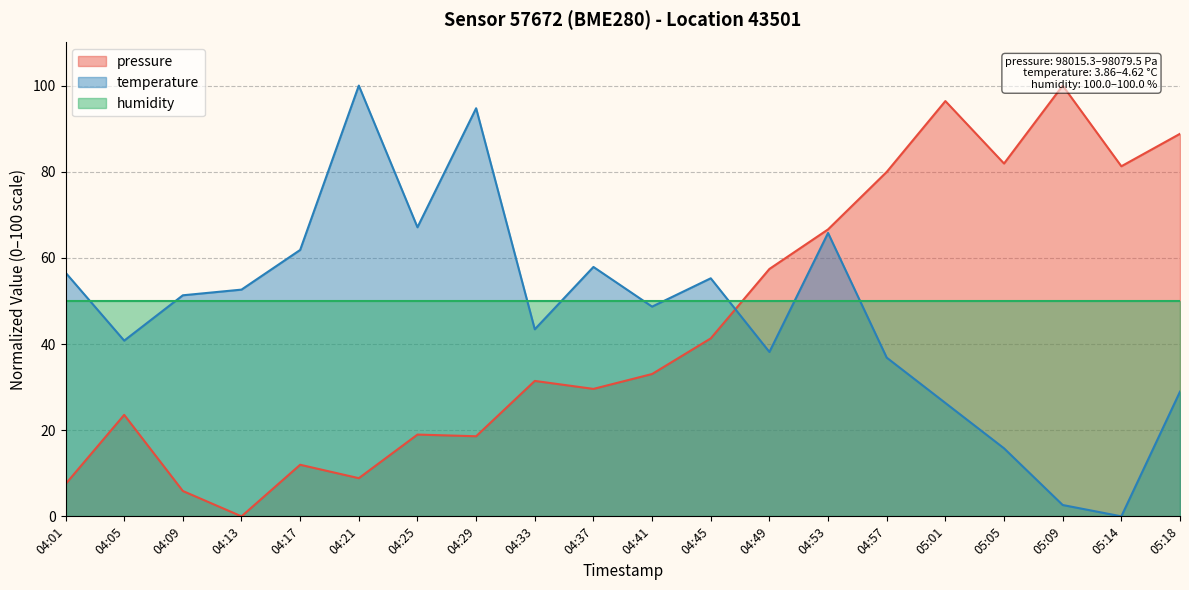

What is the highest value of the temperature series?

100.0